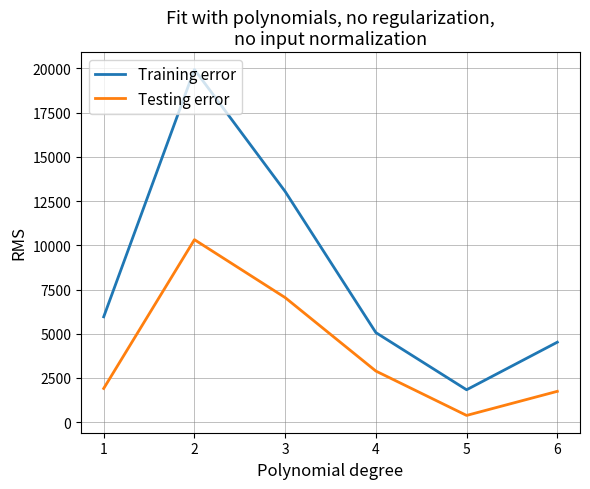

What is the smallest value displayed?

384